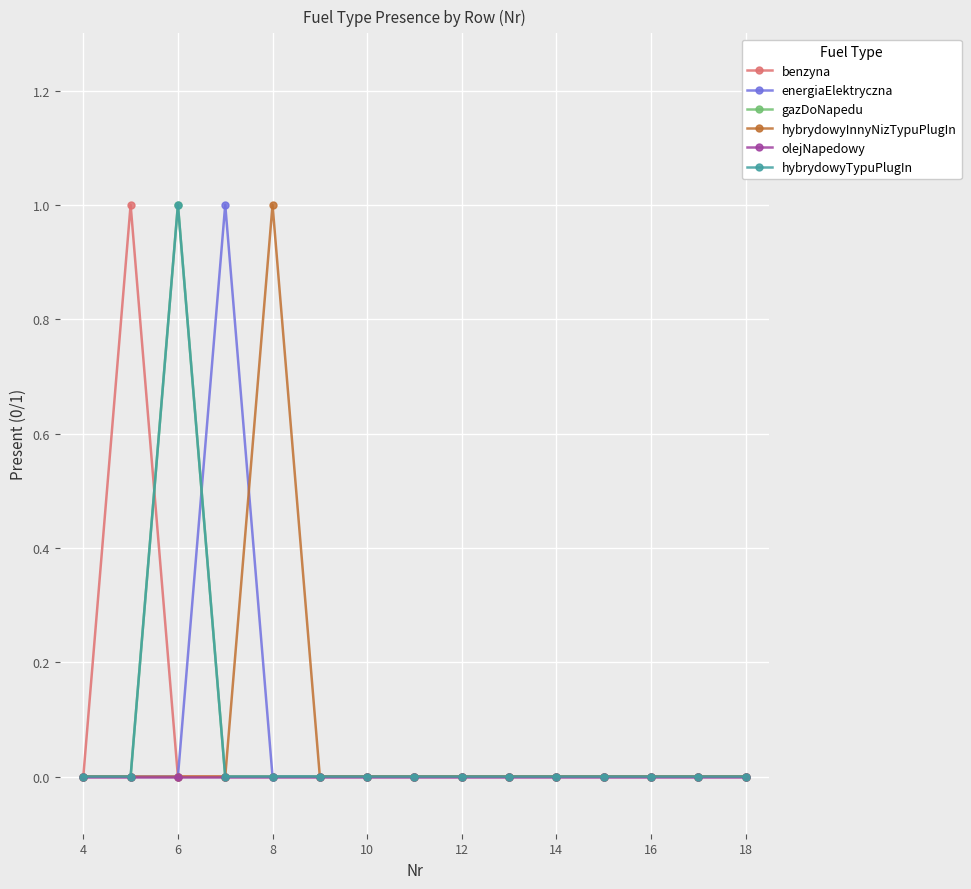

True or false: hybrydowyTypuPlugIn has more than 2 points higher than both neighbors.

False